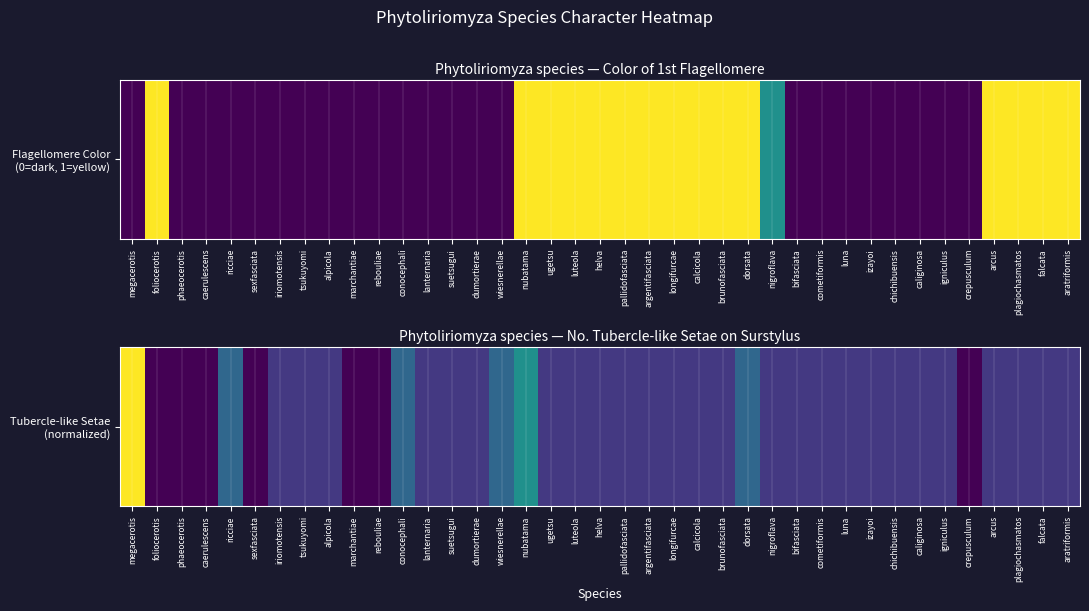

How many values are above zero?

32